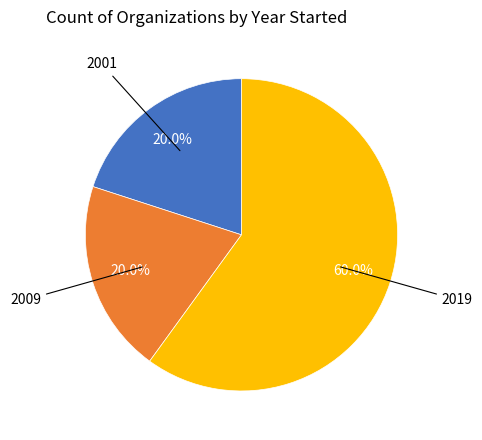

Is there any slice that represents more than half of the pie?

Yes